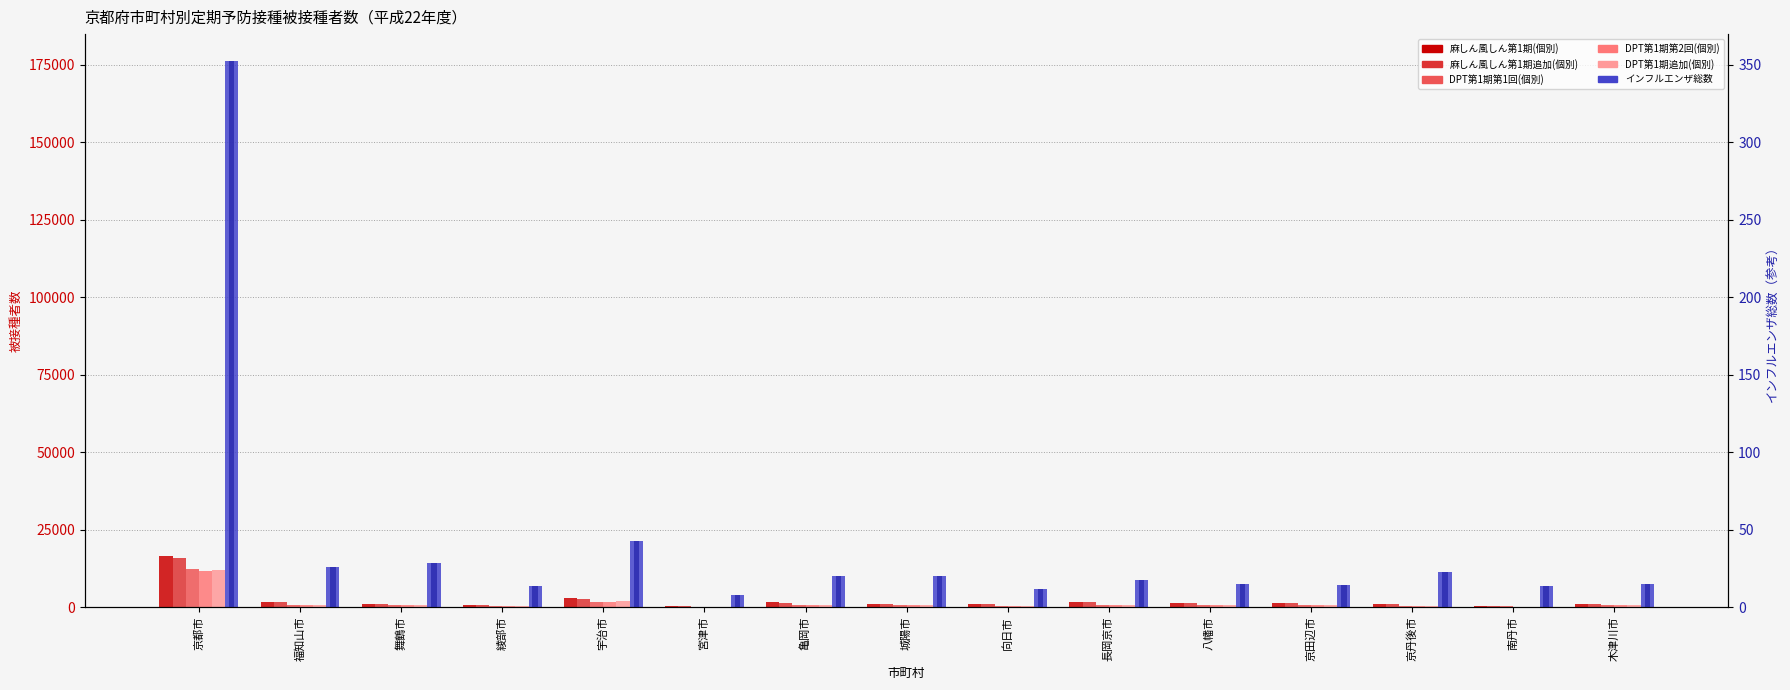

At 舞鶴市, list the series in order from largest to smallest.

インフルエンザ総数, 麻しん風しん第1期(個別), 麻しん風しん第1期追加(個別), DPT第1期第1回(個別), DPT第1期追加(個別), DPT第1期第2回(個別)